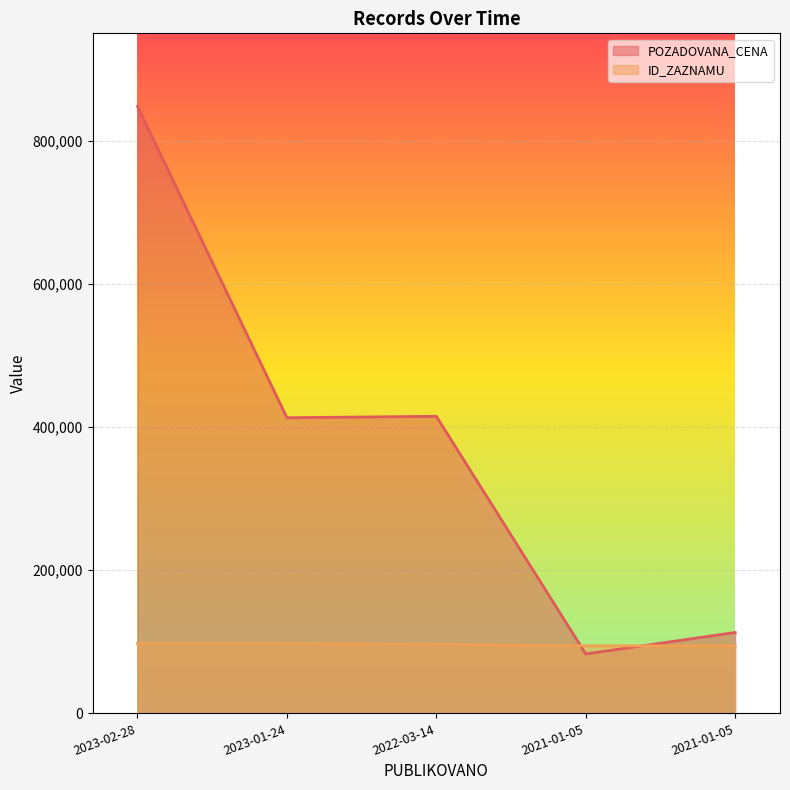

How many times do POZADOVANA_CENA and ID_ZAZNAMU cross each other?

2